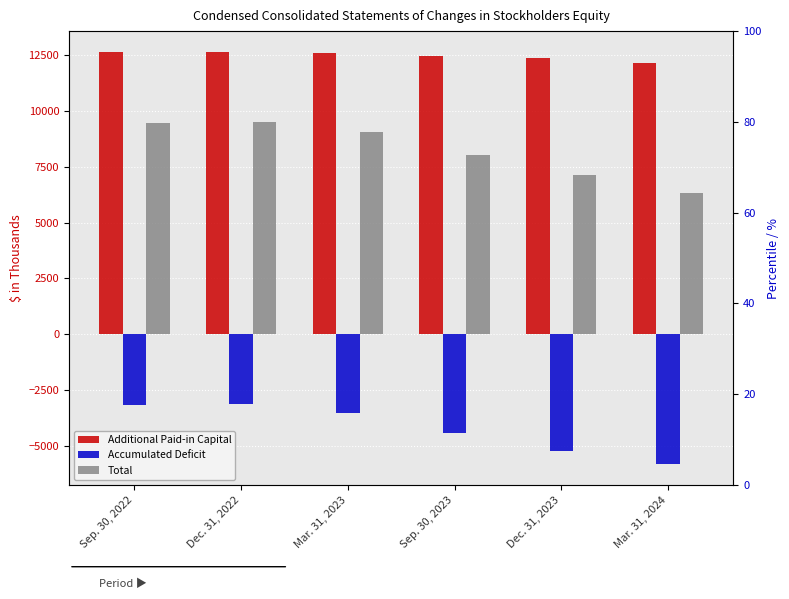

Which has a higher value, Mar. 31, 2024 or Dec. 31, 2023?

Dec. 31, 2023